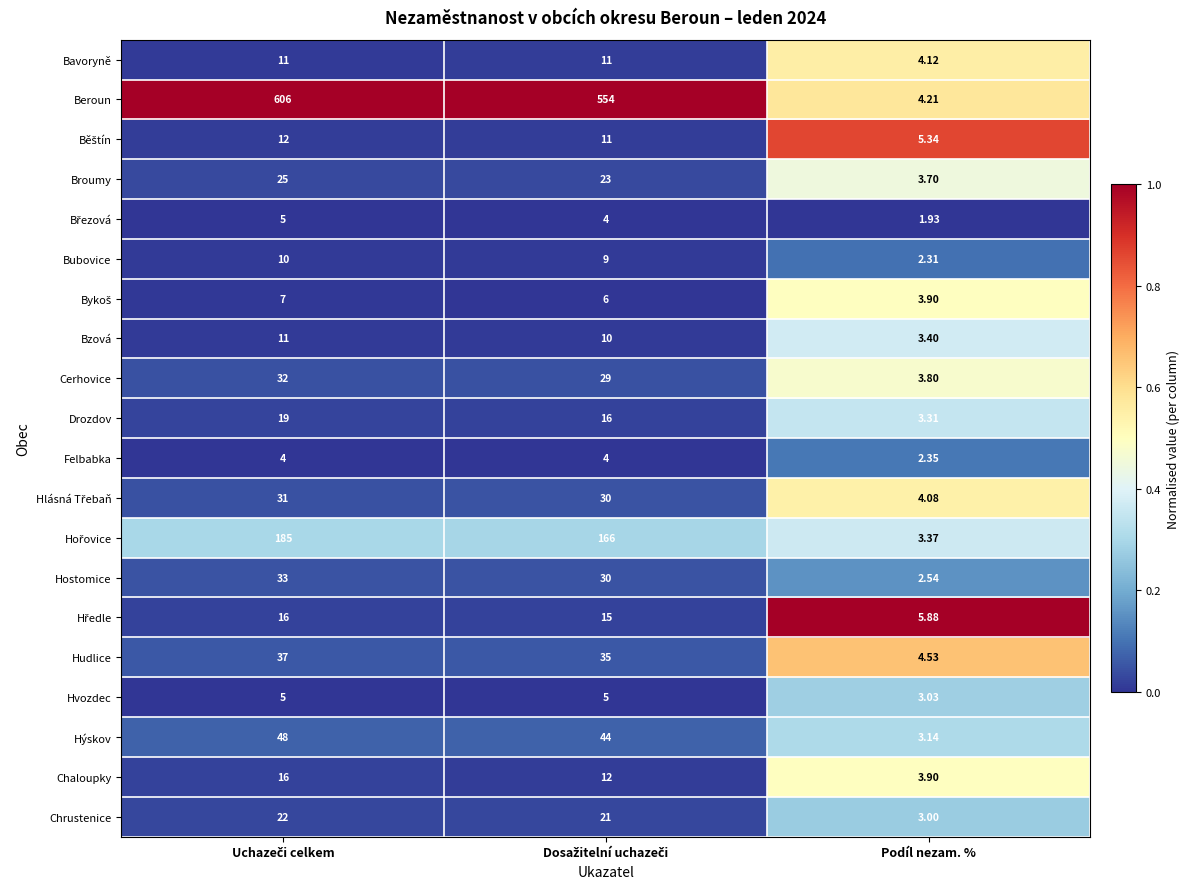

Where is Hvozdec nearest to the value 4?

Podíl nezam. %